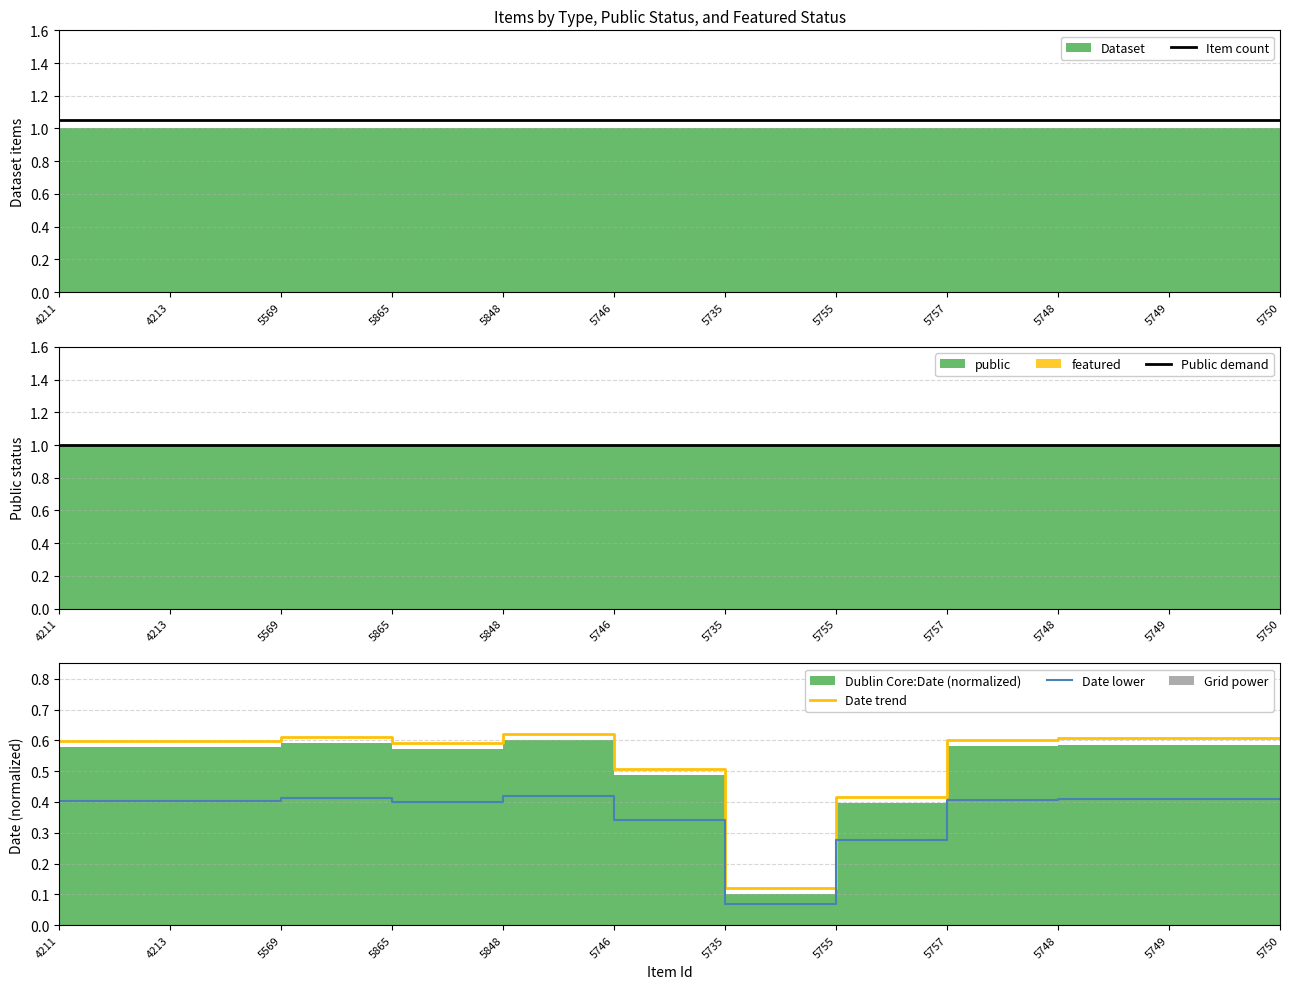

At which category is the sum across all series the highest?

5848